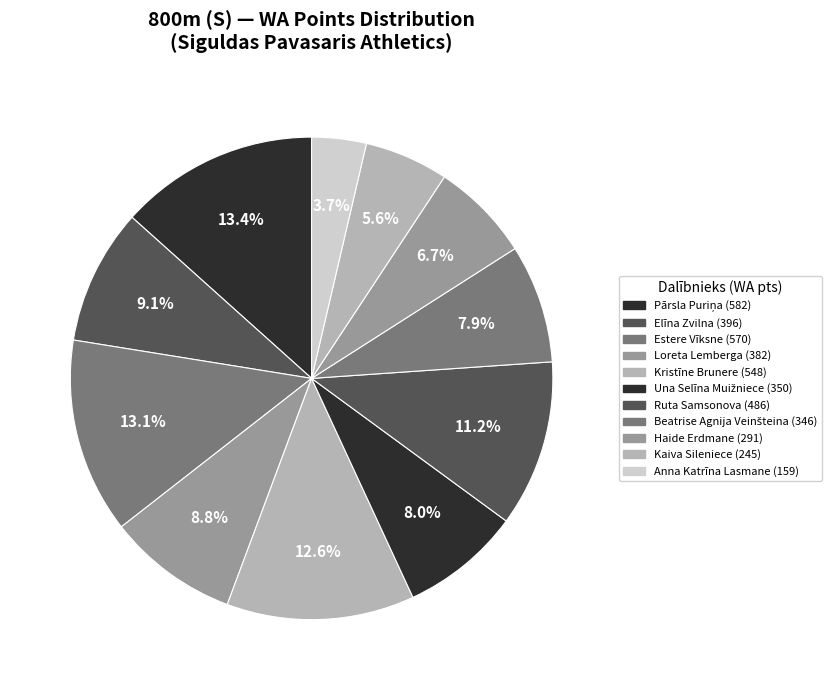

Do Beatrise Agnija Veinšteina and Ruta Samsonova together represent more than half of the pie?

No